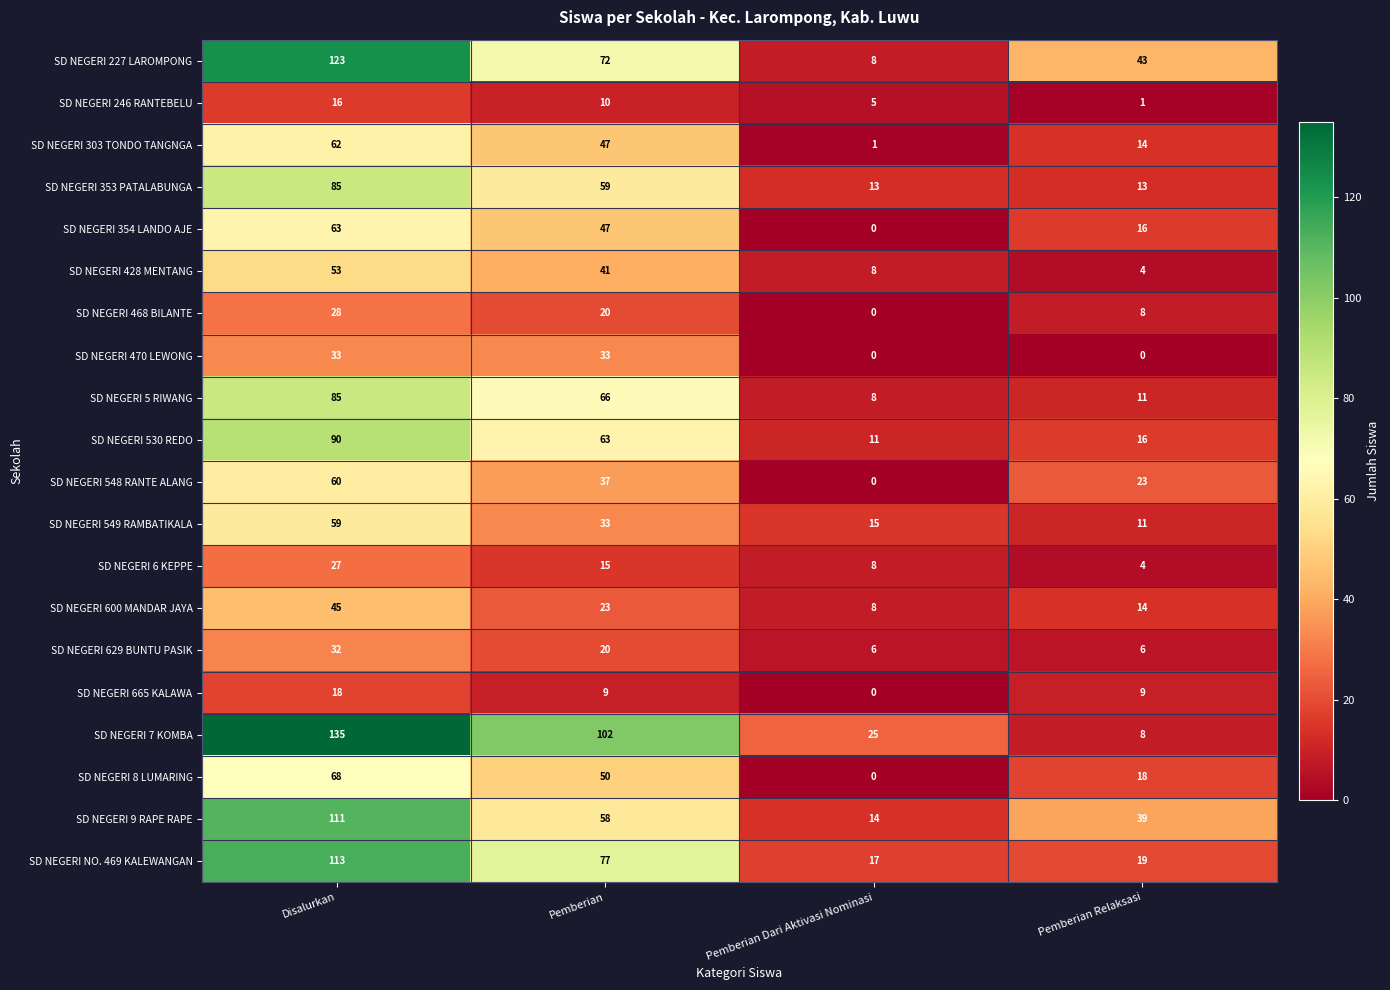

True or false: SD NEGERI 353 PATALABUNGA has a value of 17 at Pemberian Dari Aktivasi Nominasi.

False